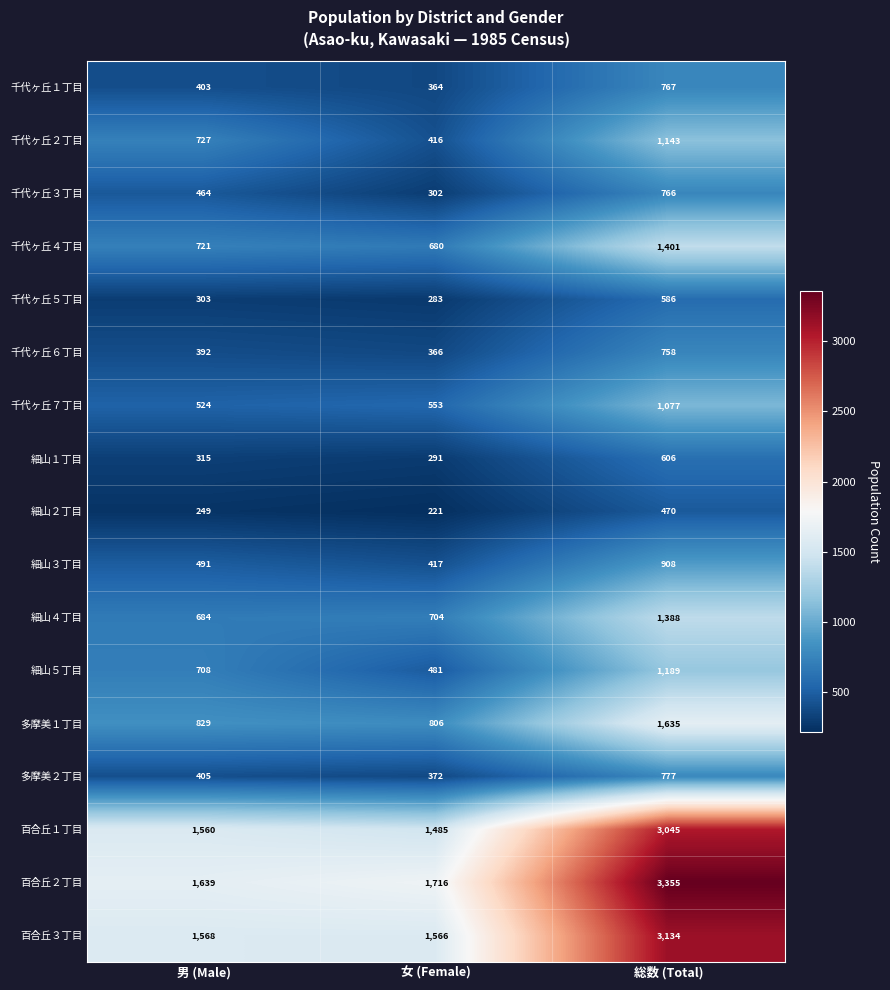

The 千代ヶ丘２丁目 series shows 416 at 女 (Female). True or false?

True